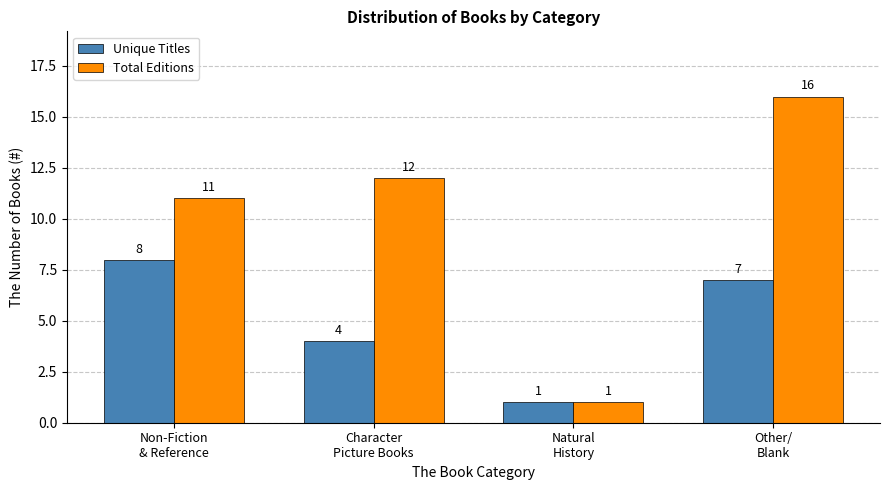

At how many categories does at least one series exceed 9?

3